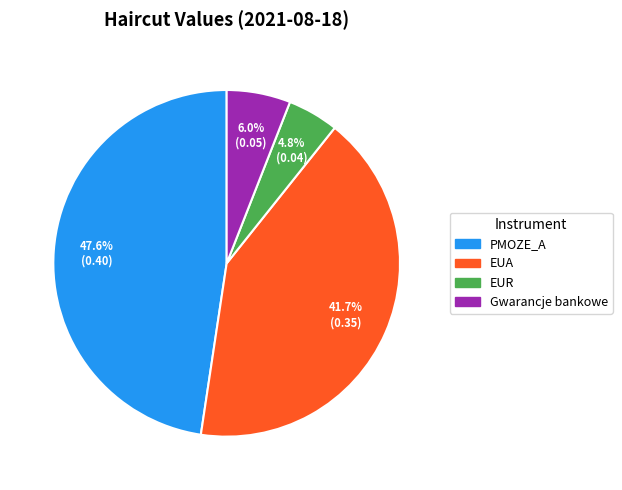

Is it true that EUR is 5% of the pie?

True